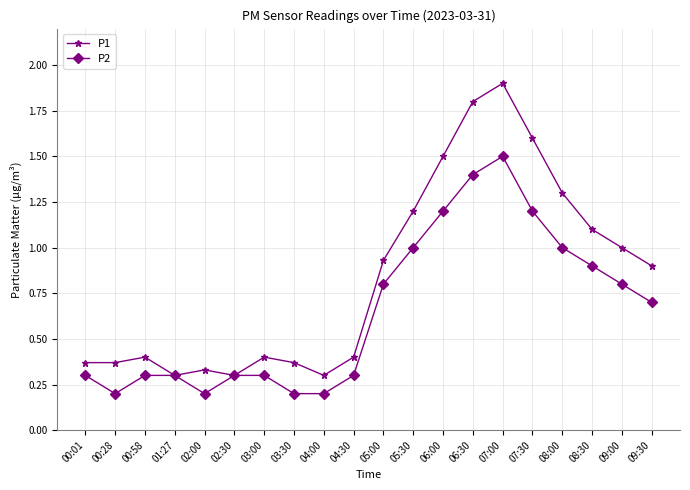

Which series has the largest total across all categories?

P1